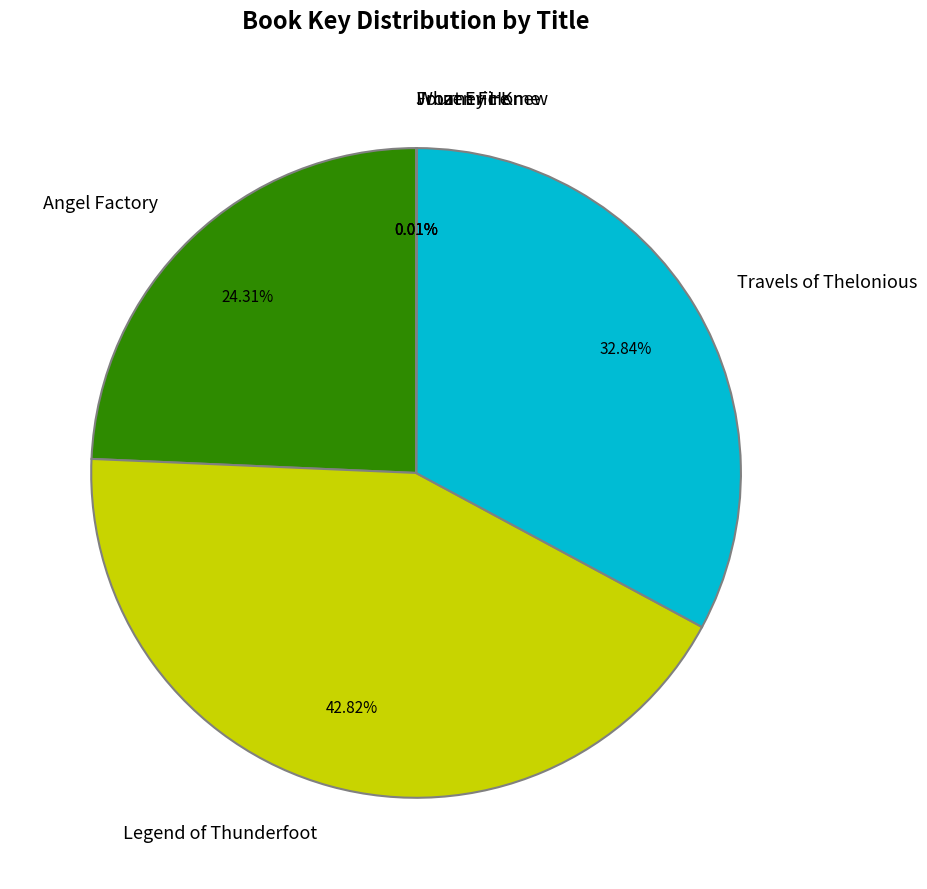

Does Travels of Thelonious represent more than half of the total?

No